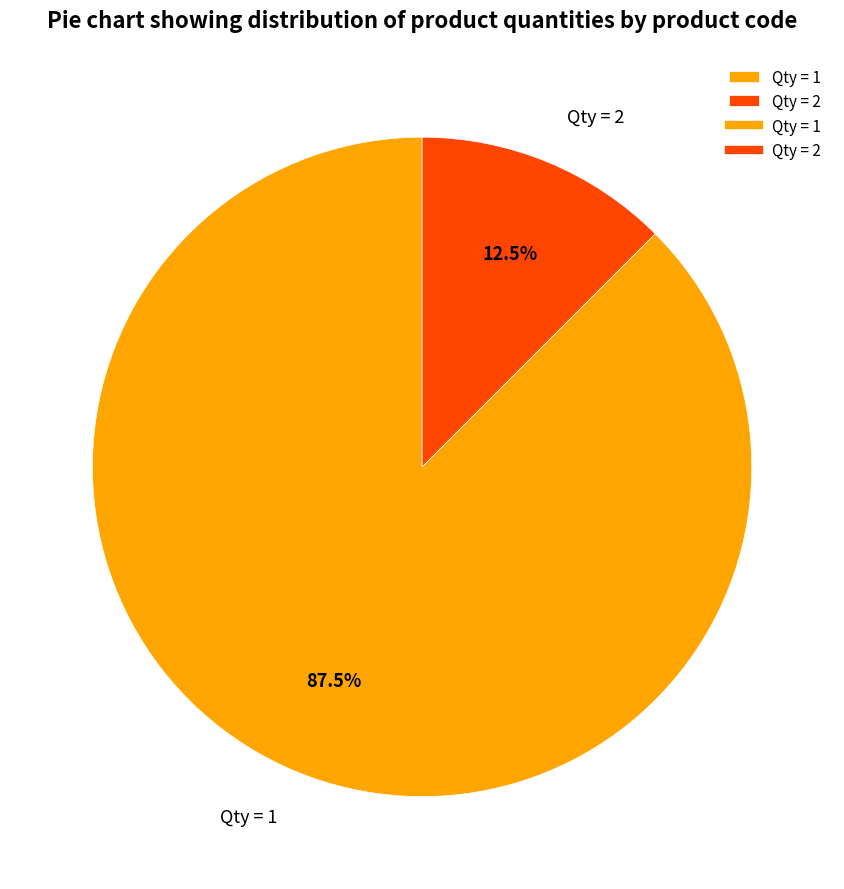

To the nearest percent, what is the average slice percentage?

50%